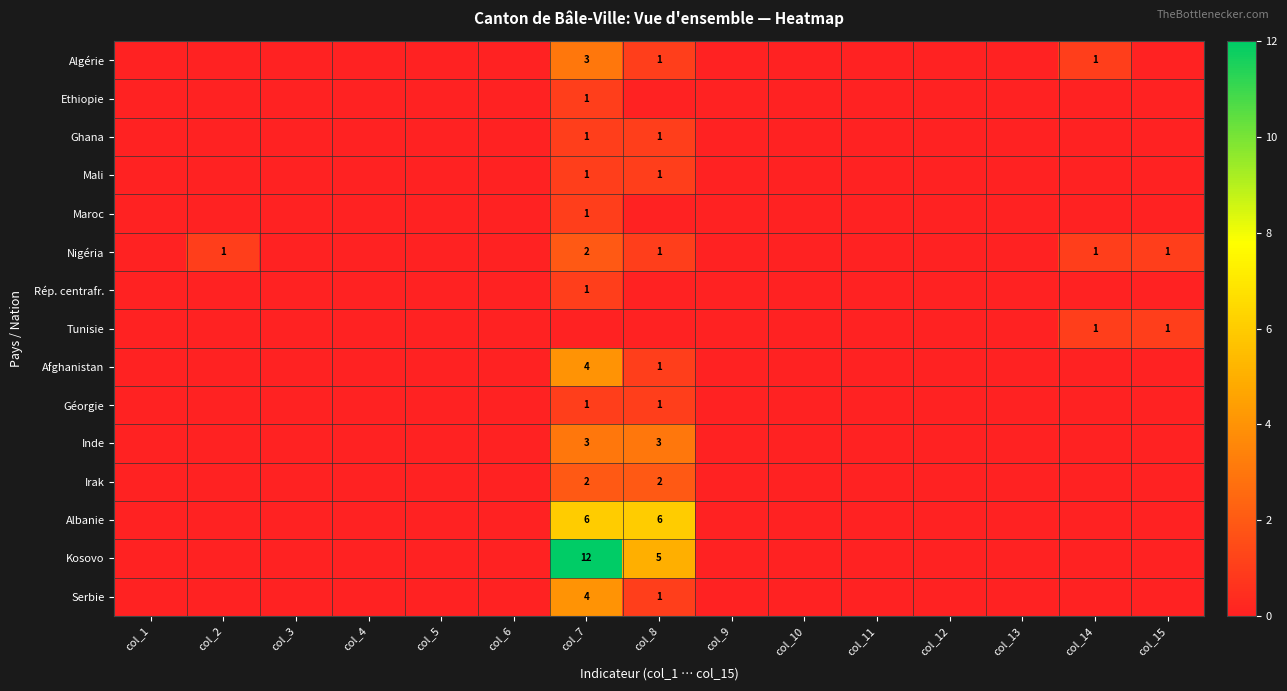

Which has a higher value, col_2 or col_1?

col_2